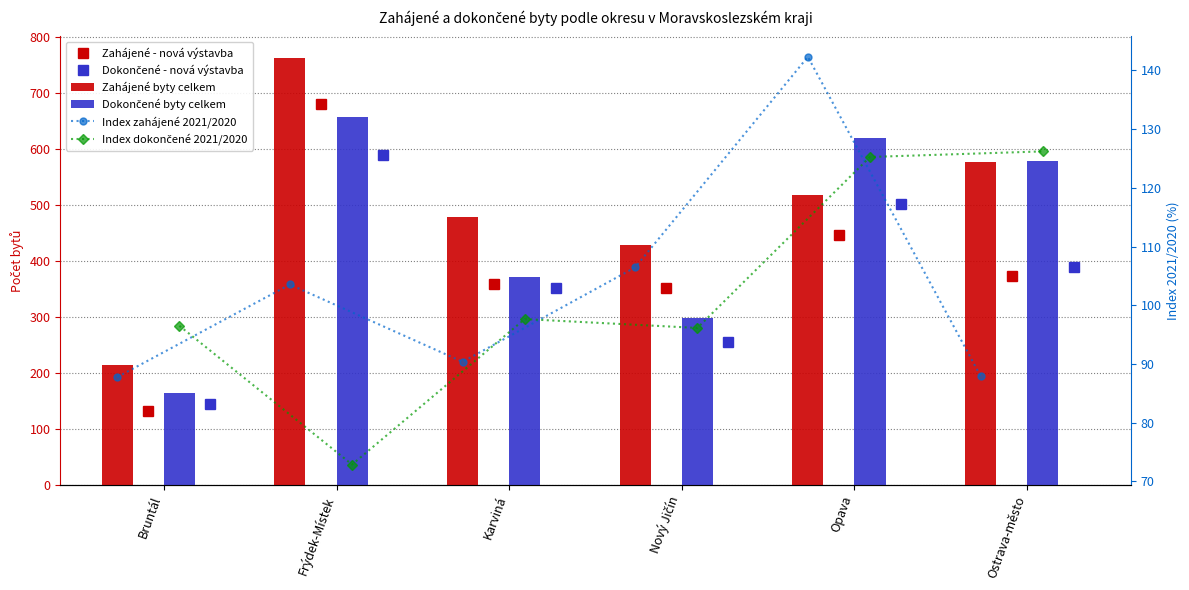

Rank the series at Karviná from highest to lowest value.

Zahájené byty celkem, Dokončené byty celkem, Zahájené - nová výstavba, Dokončené - nová výstavba, Index dokončené 2021/2020, Index zahájené 2021/2020